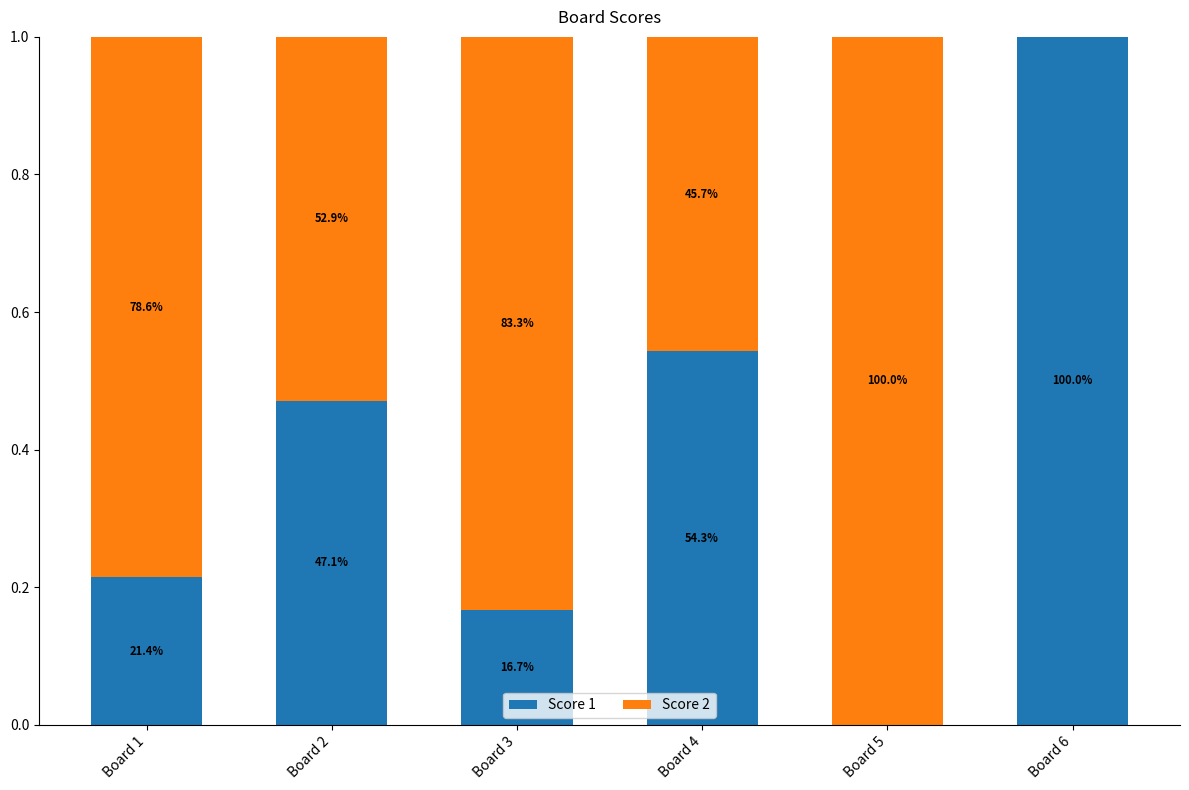

Does the chart contain stacked bars?

Yes